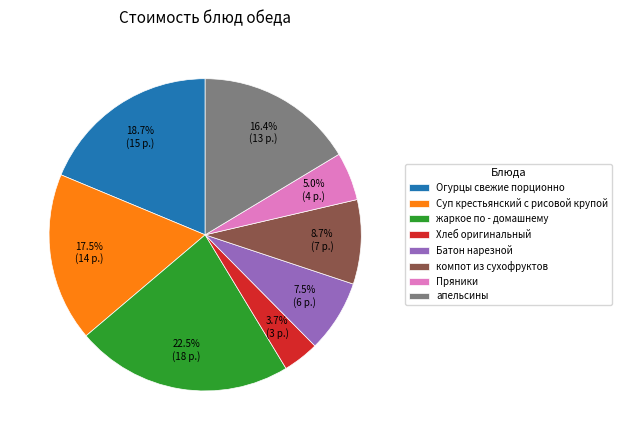

What is the ratio of the value at Хлеб оригинальный to the value at Суп крестьянский с рисовой крупой?

0.2